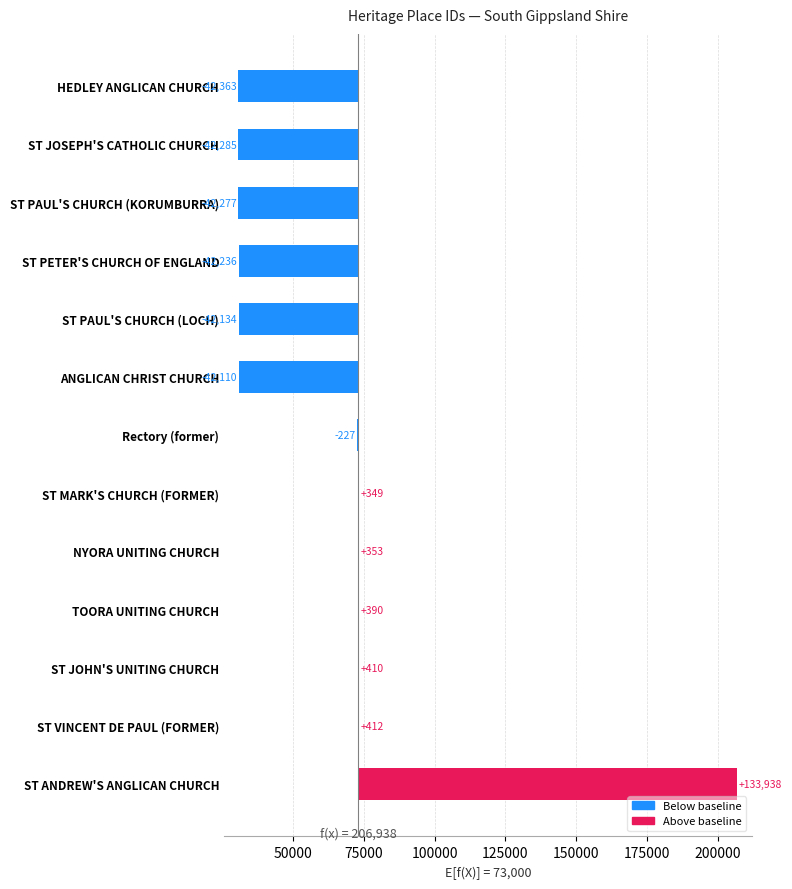

How many negative values are there?

7